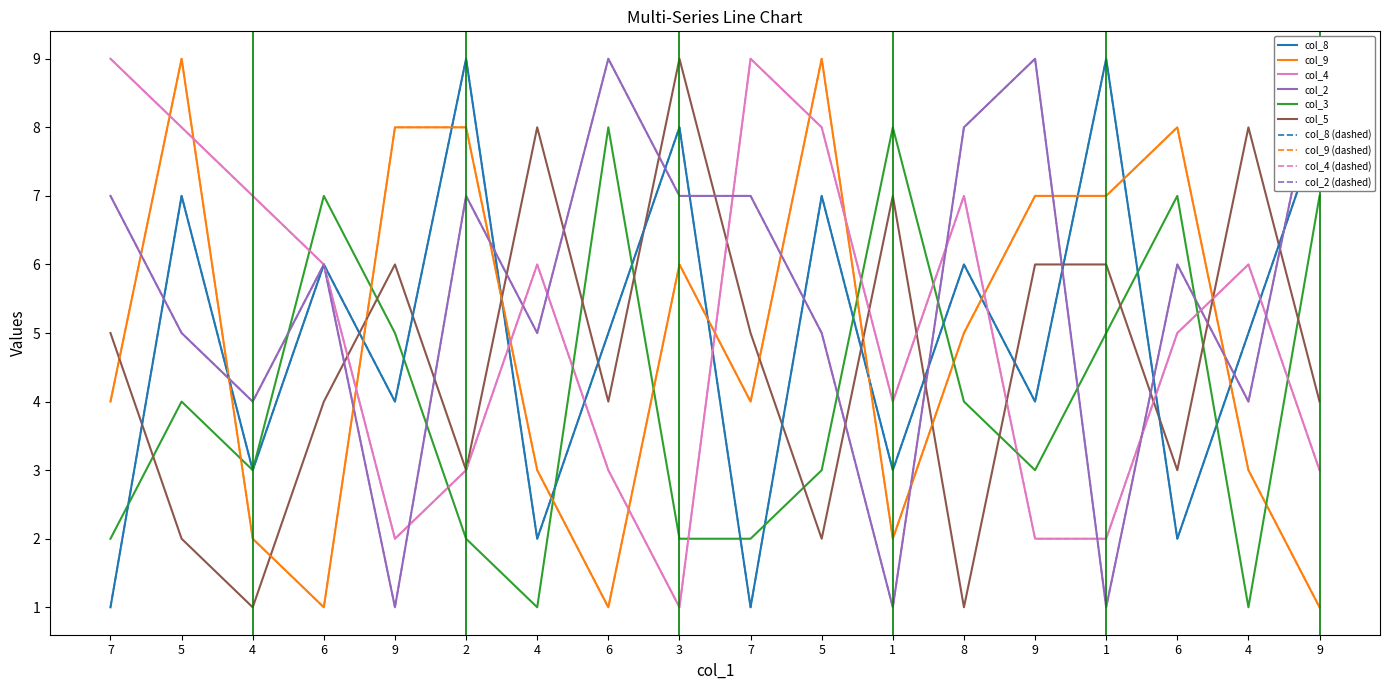

True or false: col_8 has more than 2 interior local peaks.

True